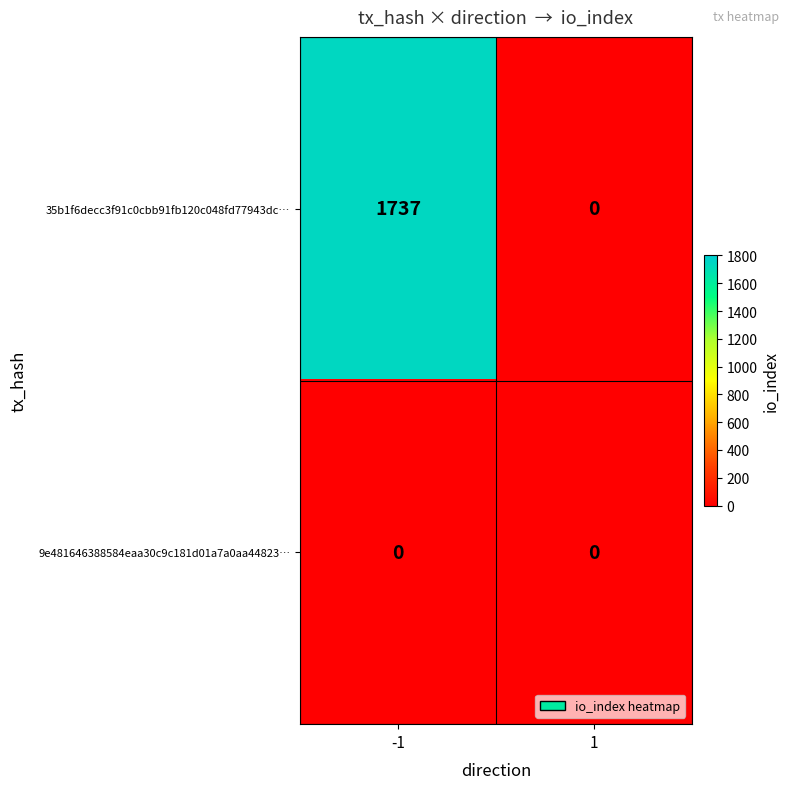

How many series are shown in this chart?

2